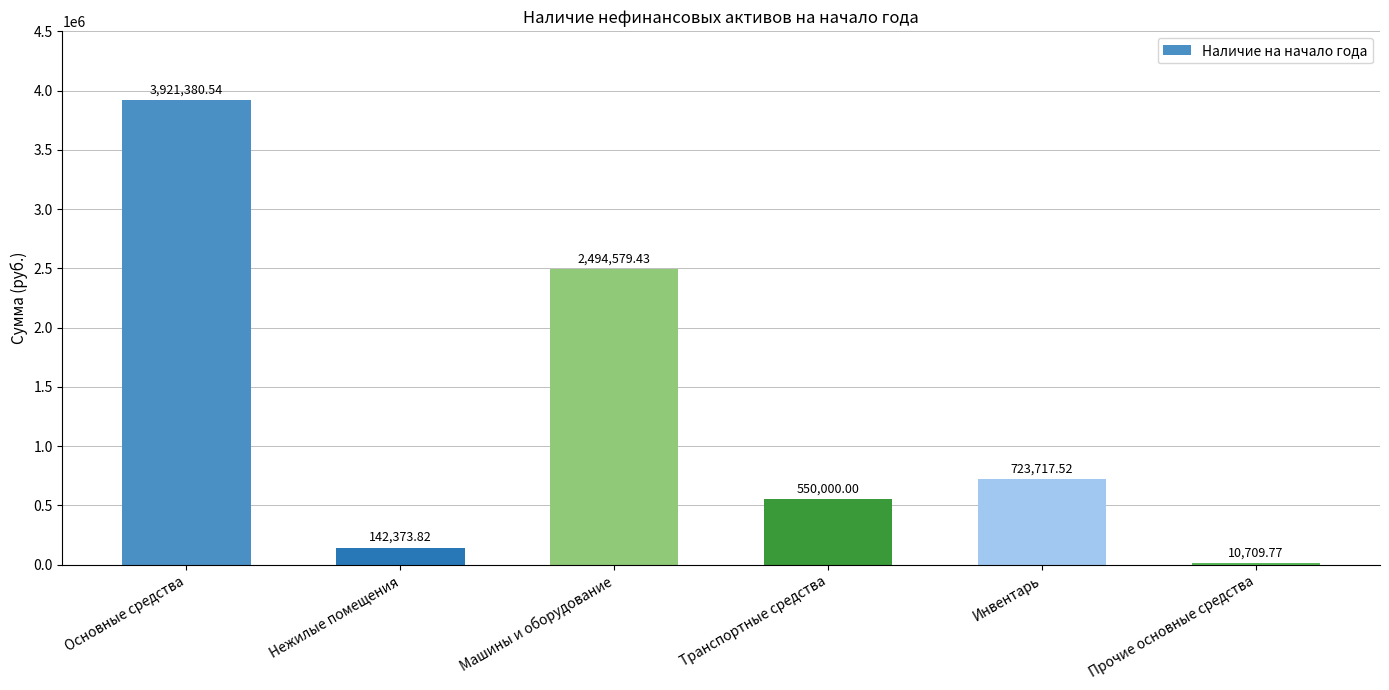

Which category has the highest value across all series?

Основные средства